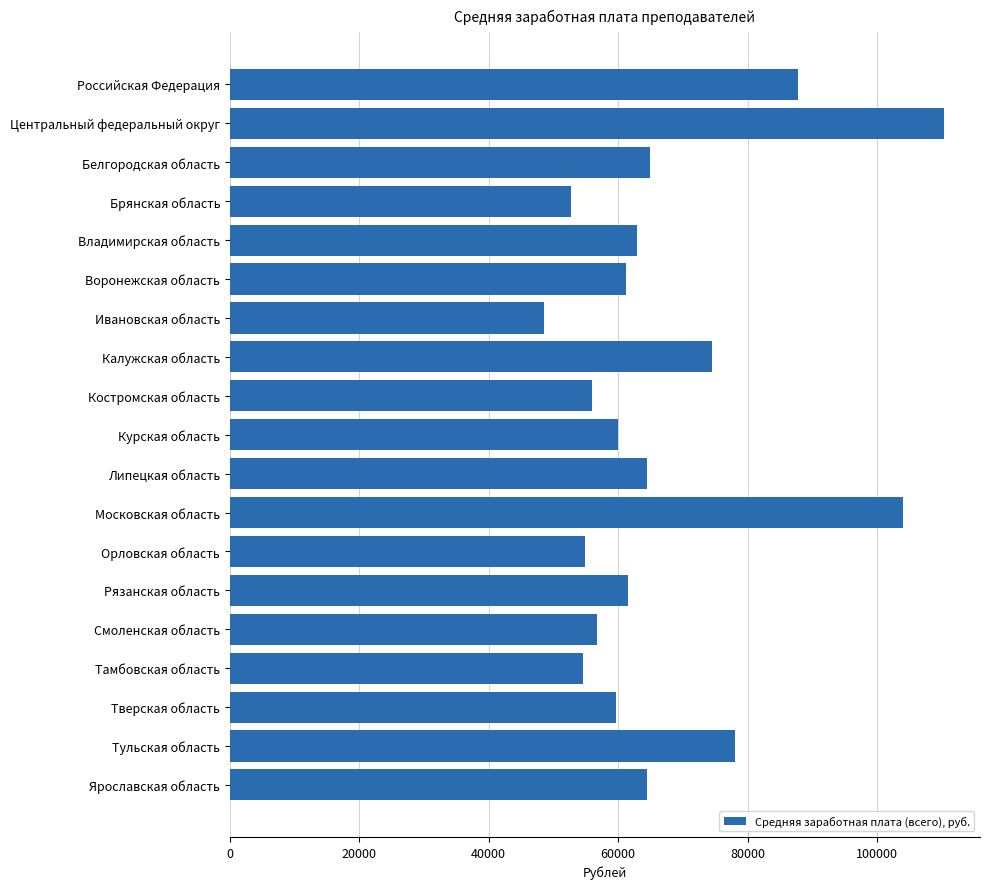

What is the value of the 9th bar from the top?

56004.9